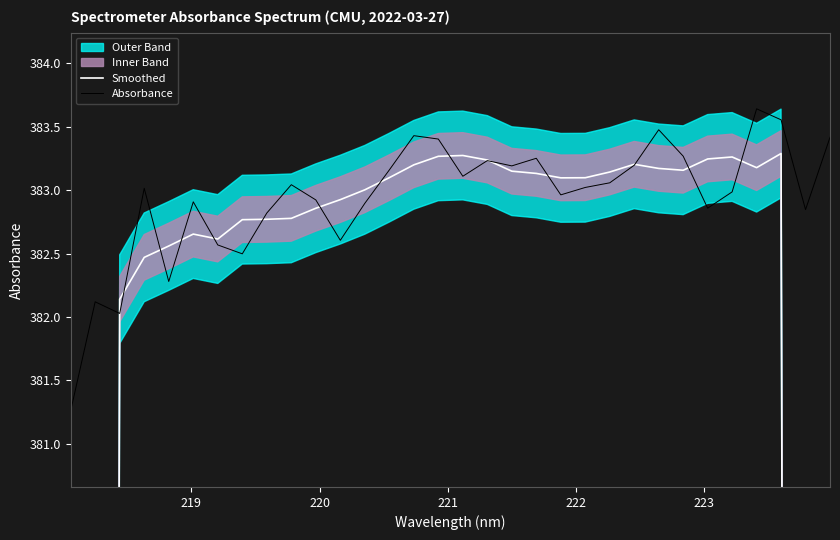

At 223, list the series in order from smallest to largest.

Smoothed, Absorbance